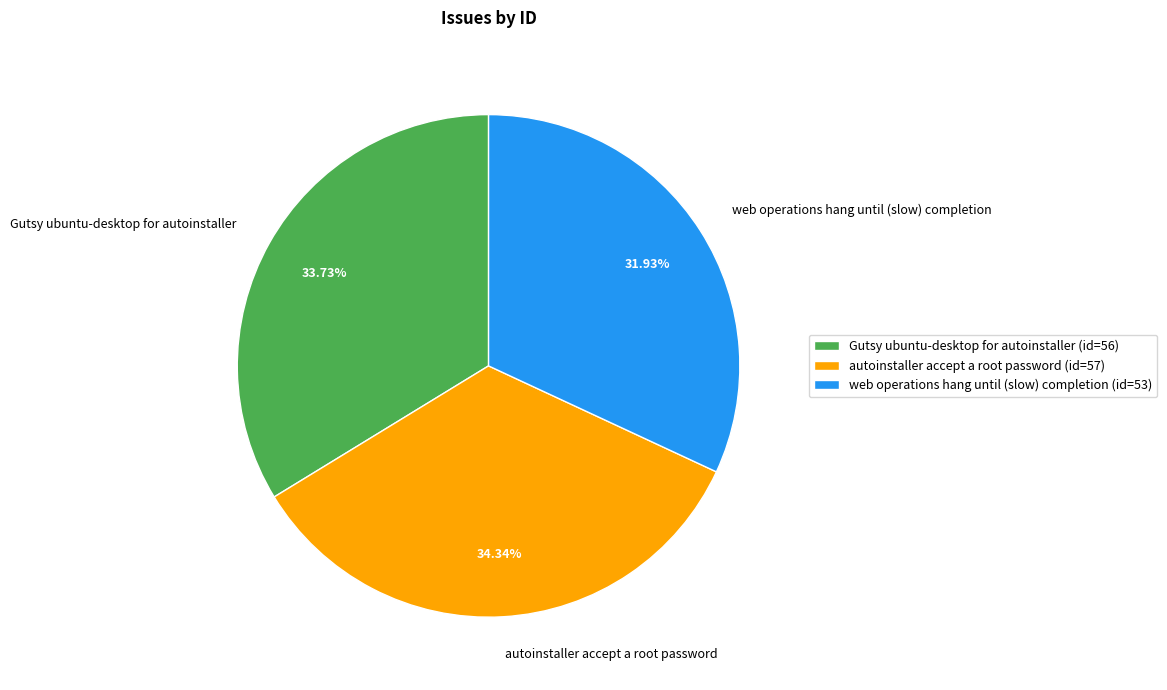

What percentage is NOT represented by autoinstaller accept a root password?

65.7%